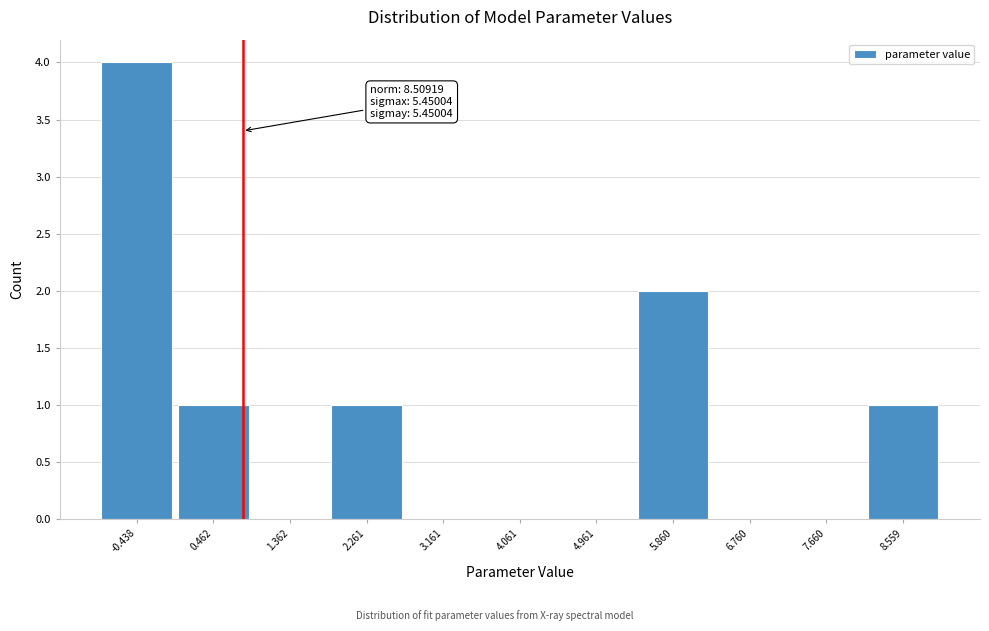

Which range on the x-axis has the tallest bar?

-0.9 to 0.0